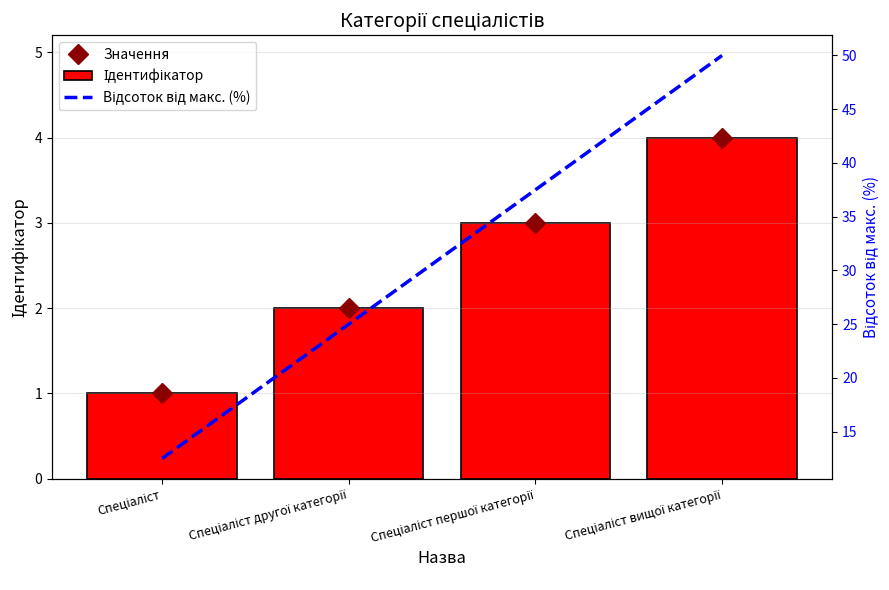

Rank the series at Спеціаліст першої категорії from highest to lowest value.

Відсоток від макс. (%), Значення, Ідентифікатор